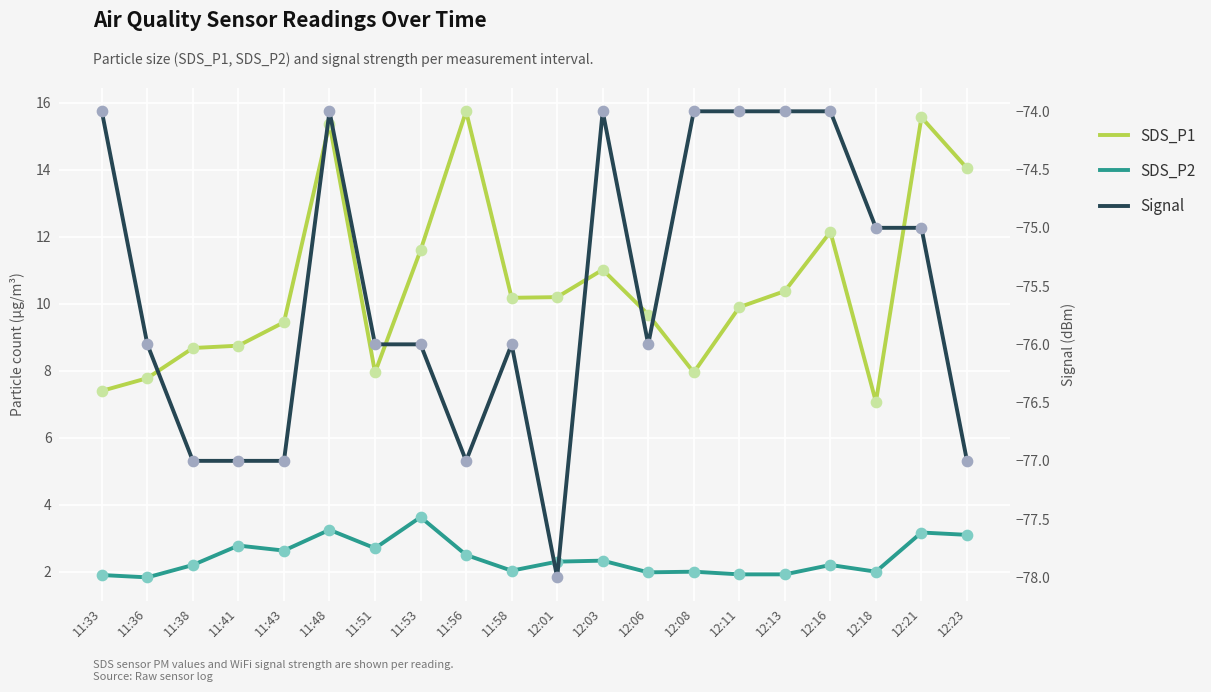

Is the value of SDS_P1 at 11:43 greater than the value of SDS_P2 at 11:33?

Yes